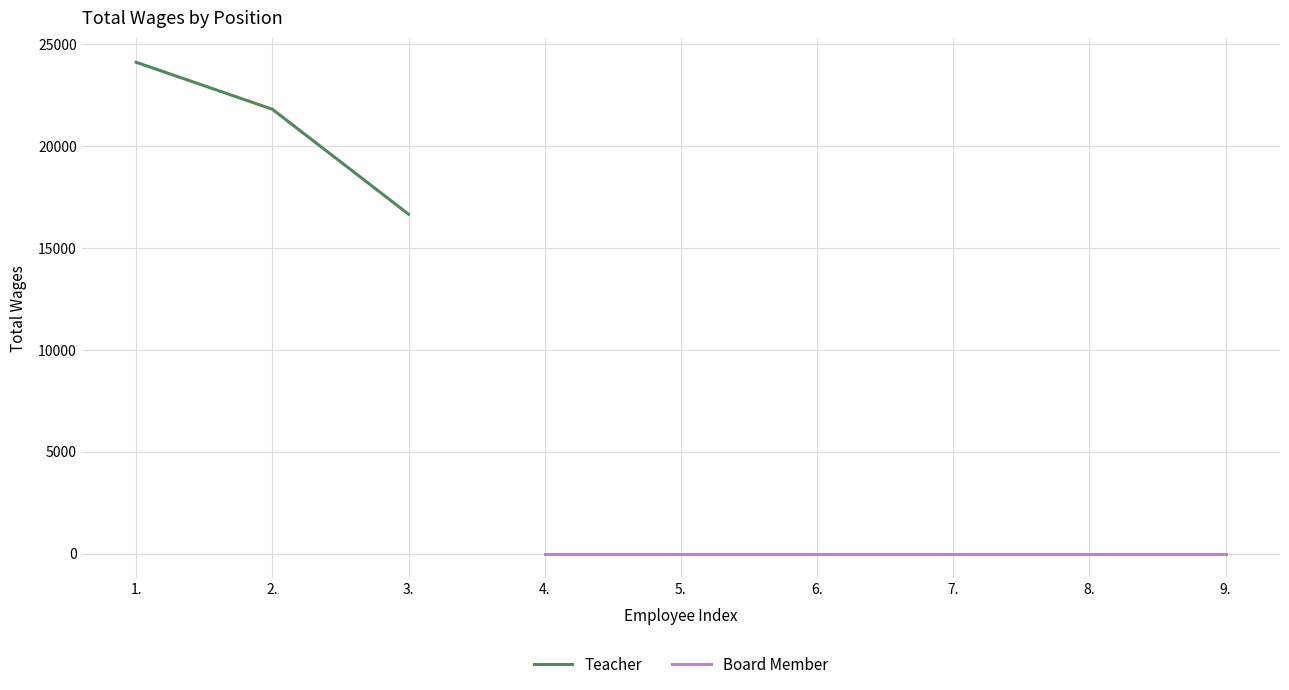

What is the change in value from 1. to 2.?

-2306